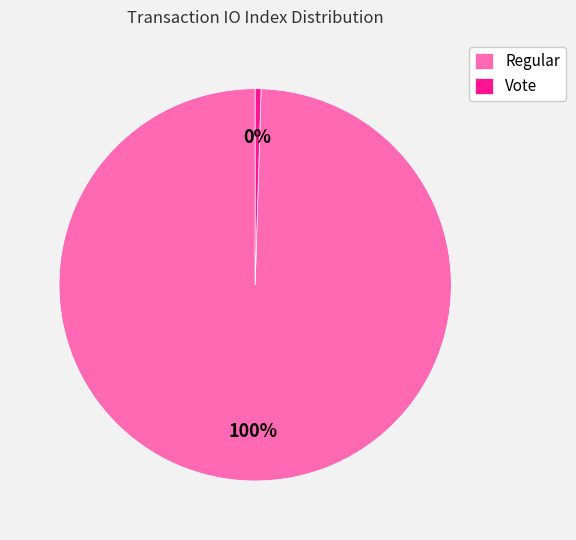

How many slices are in this pie chart?

2